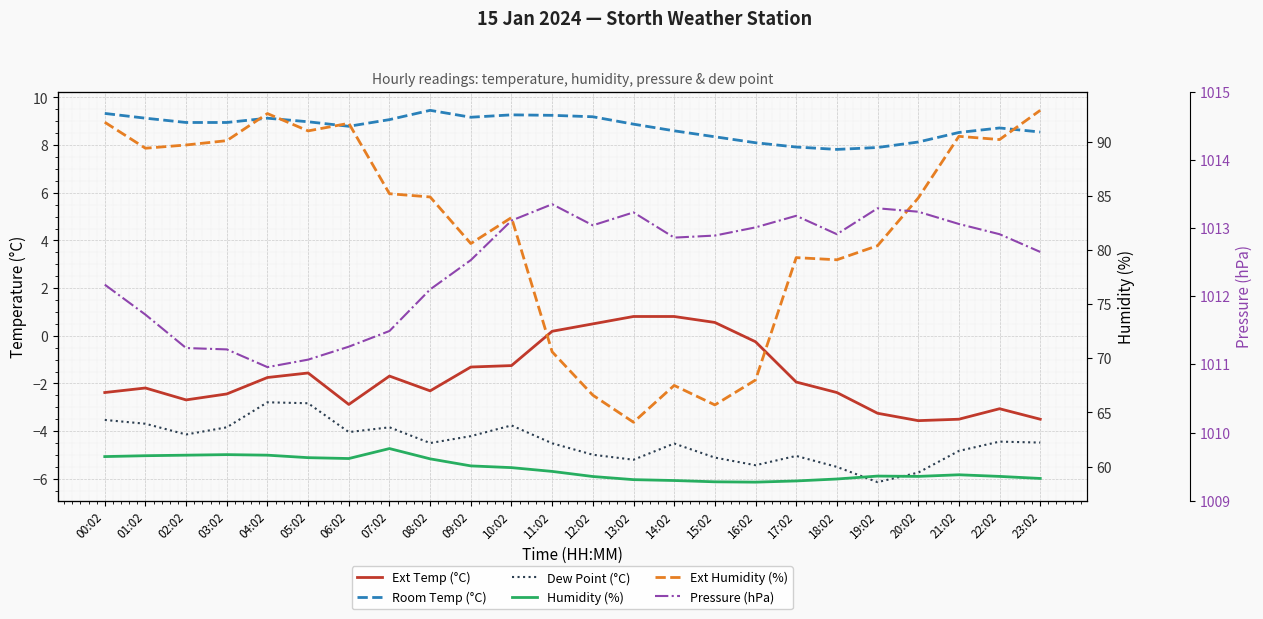

List the labels in order of Ext Temp (°C) value, smallest first.

20:02, 21:02, 23:02, 19:02, 22:02, 06:02, 02:02, 03:02, 00:02, 18:02, 08:02, 01:02, 17:02, 04:02, 07:02, 05:02, 09:02, 10:02, 16:02, 11:02, 12:02, 15:02, 13:02, 14:02